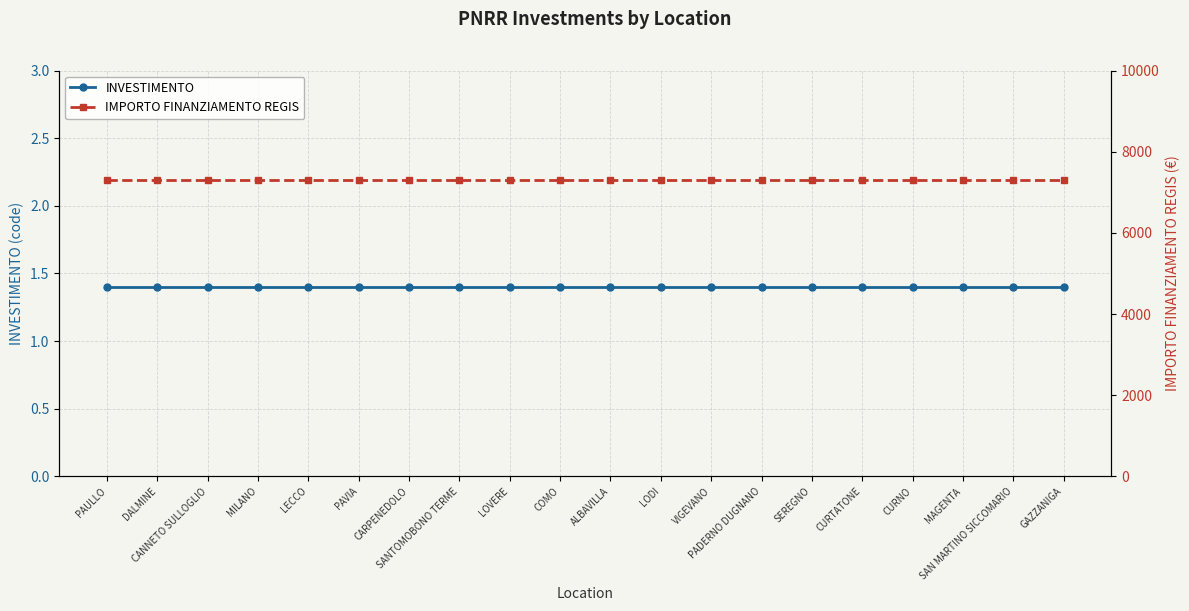

At which category does the chart reach its minimum across all series?

PAULLO